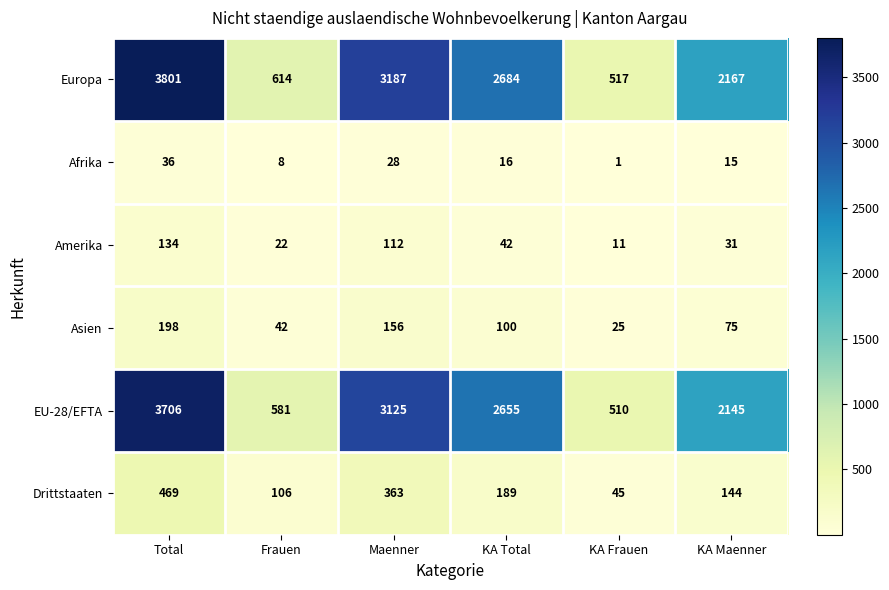

How many data points does each series have?

6